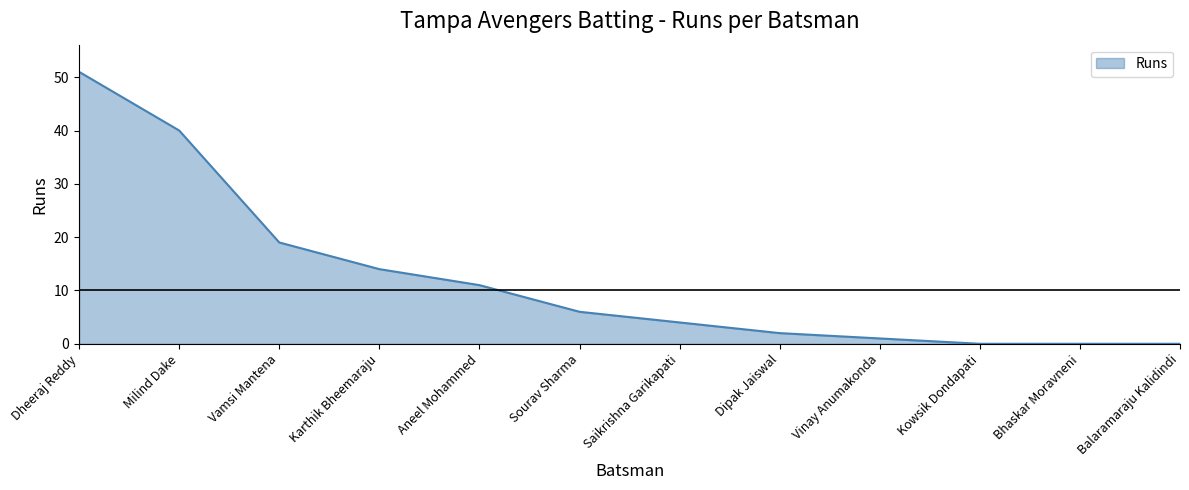

The value at Kowsik Dondapati is 0. True or false?

True